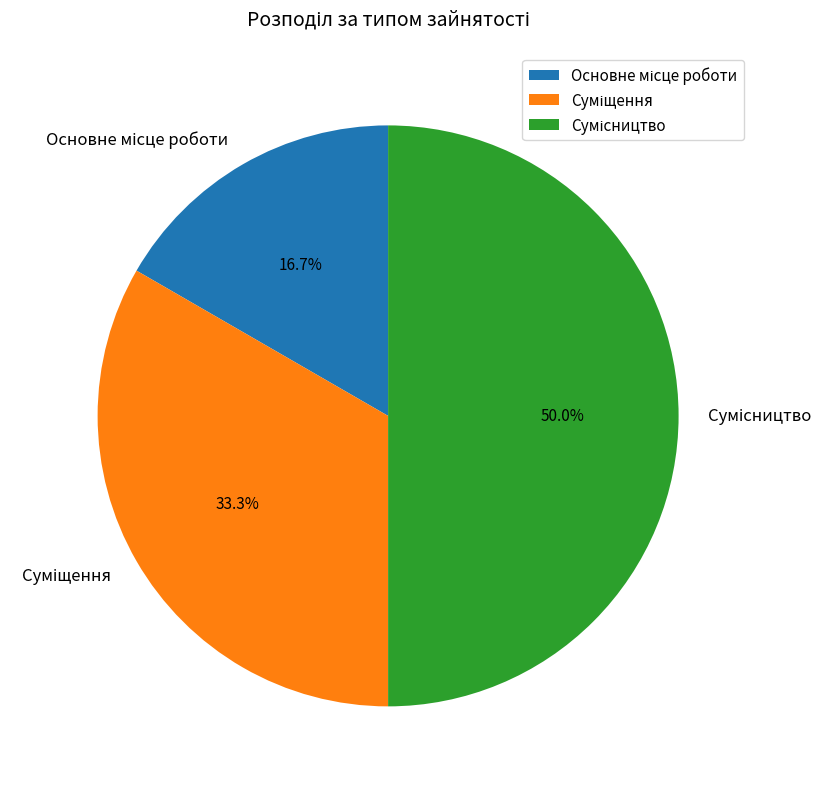

True or false: Суміщення accounts for 28% of the total.

False